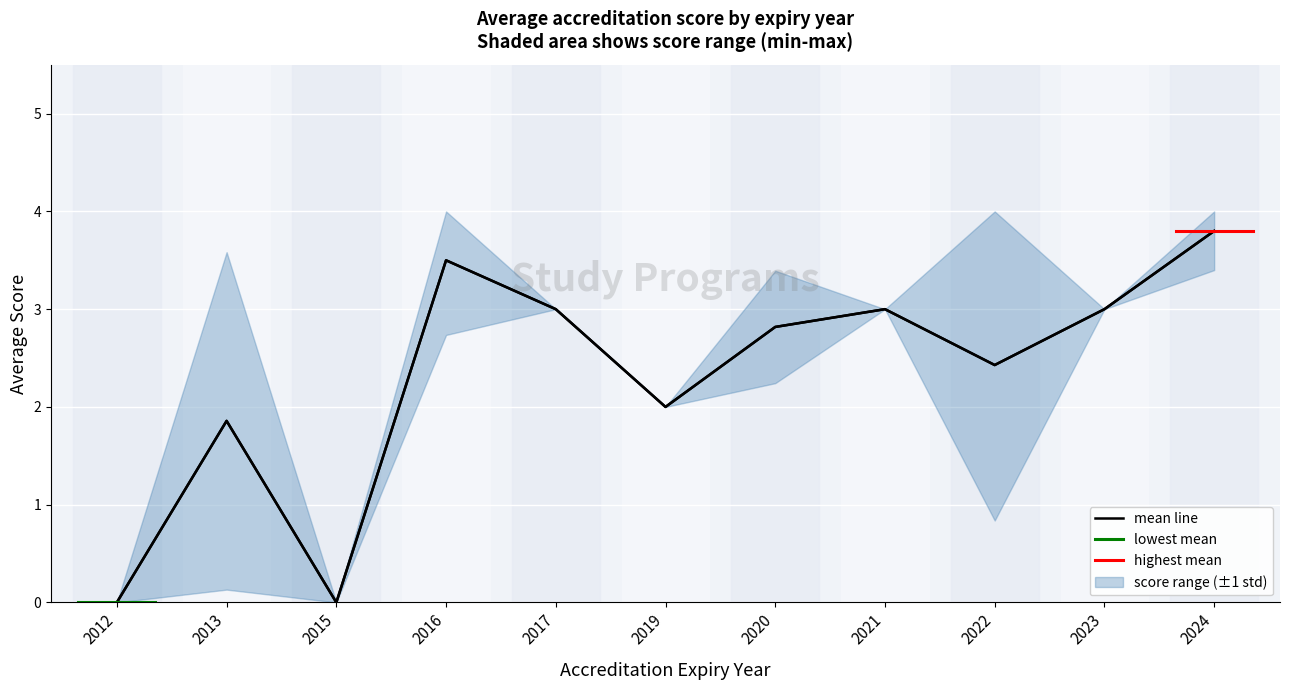

Which category has the highest value across all series?

2016